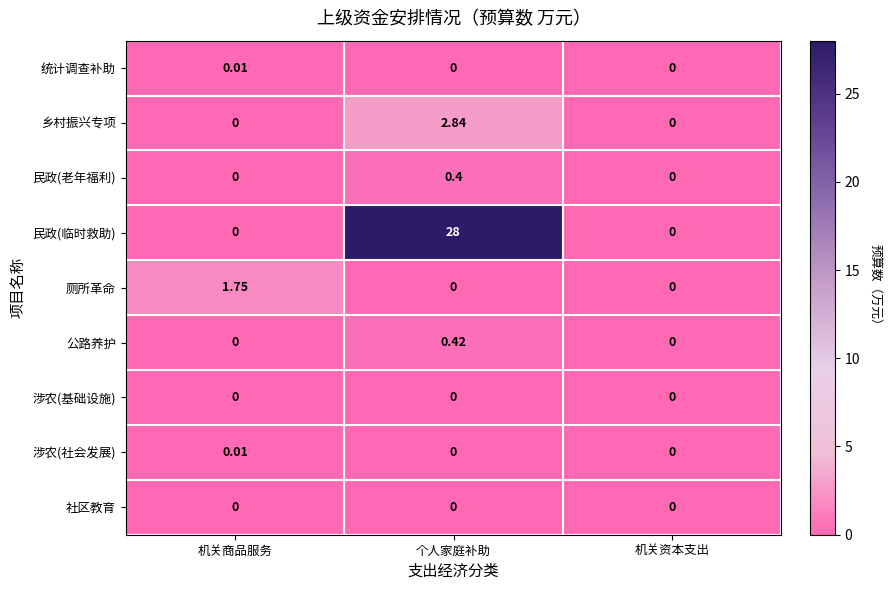

Which series has the largest range (max minus min)?

民政(临时救助)